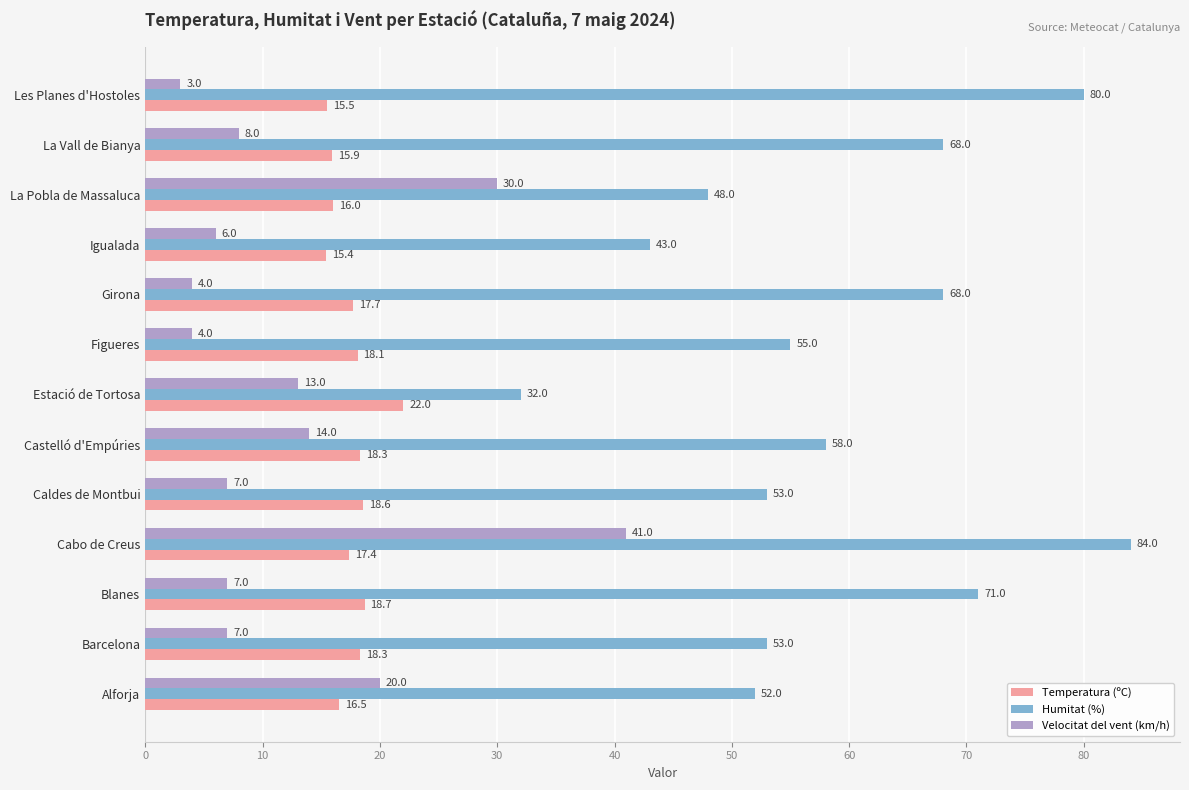

How many distinct data groups are displayed?

3